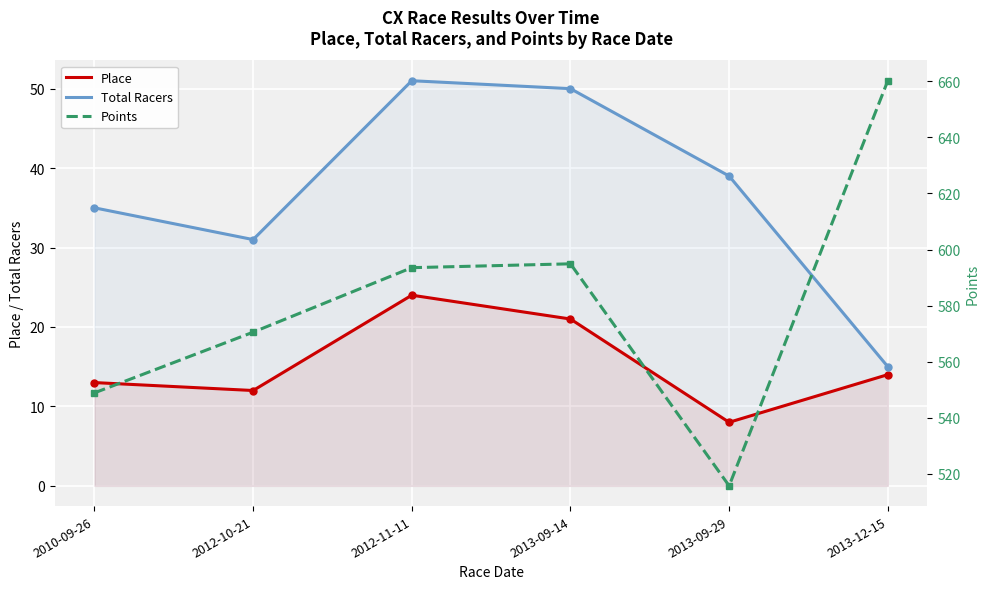

Is it true that Total Racers equals 35 at 2010-09-26?

True